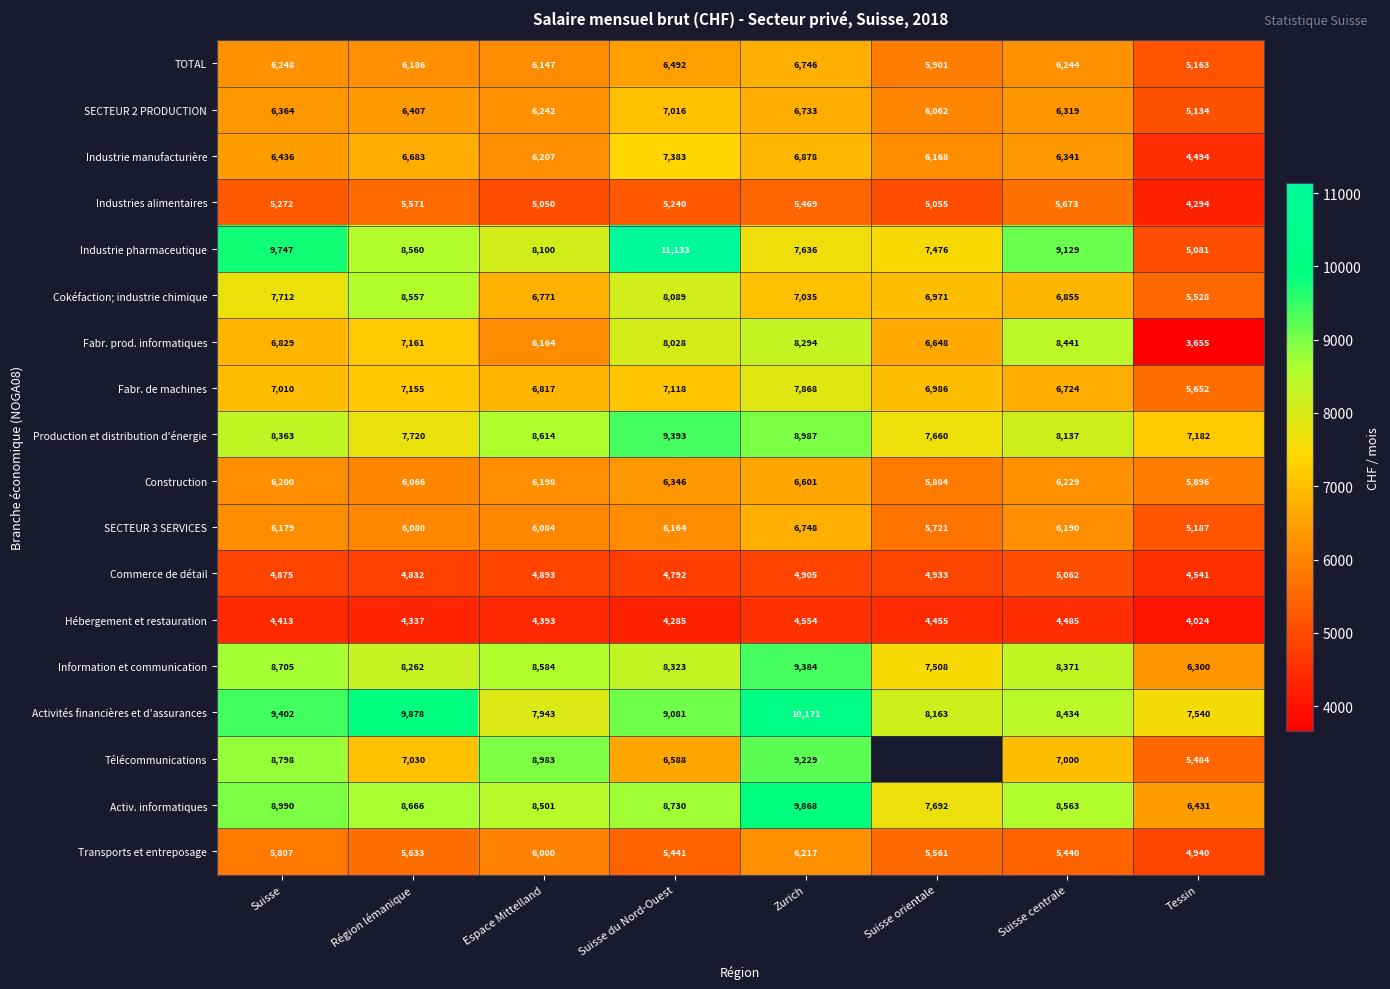

Which series changed the most between Espace Mittelland and Zurich?

Activités financières et d'assurances